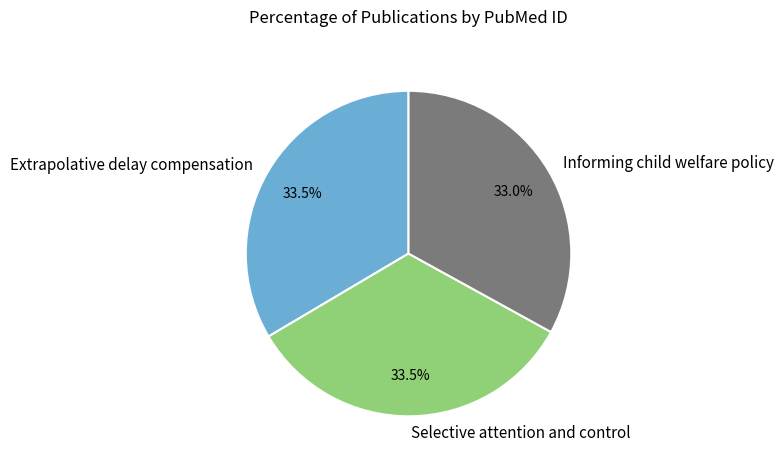

Combined, do Extrapolative delay compensation and Selective attention and control account for over 50%?

Yes